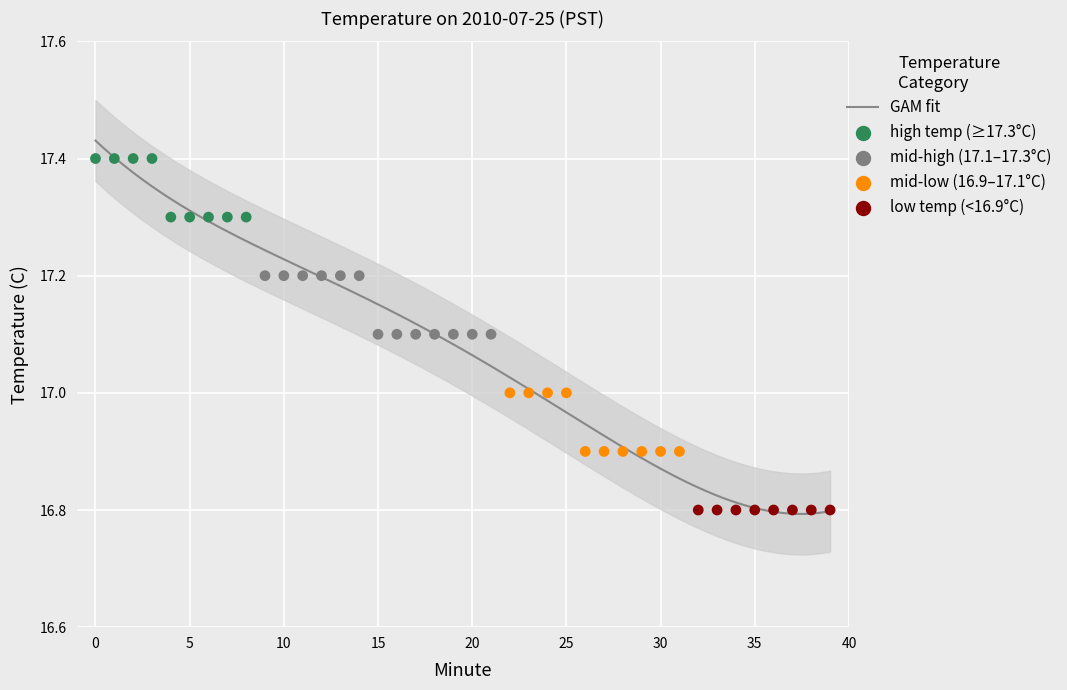

What is the ratio of the value at 16 to the value at 38?

1.0